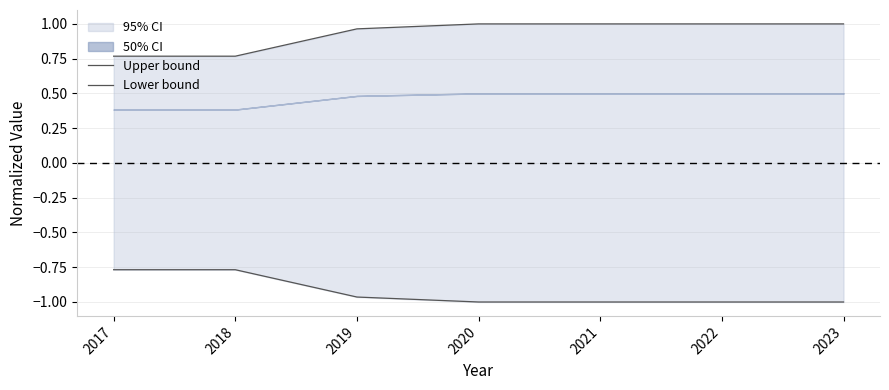

The Lower bound series shows -1.0 at 2023. True or false?

True